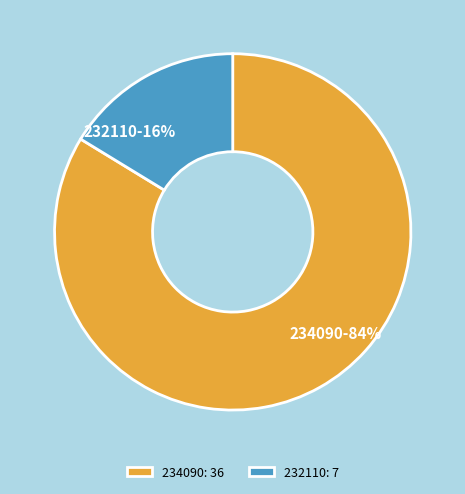

To the nearest percent, what is the average slice percentage?

50%